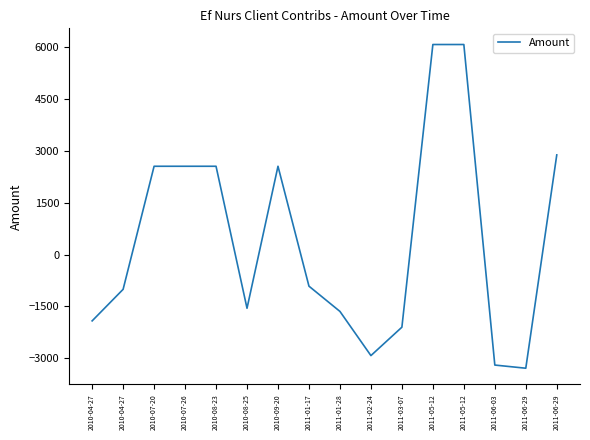

What is the greatest value displayed?

6077.0